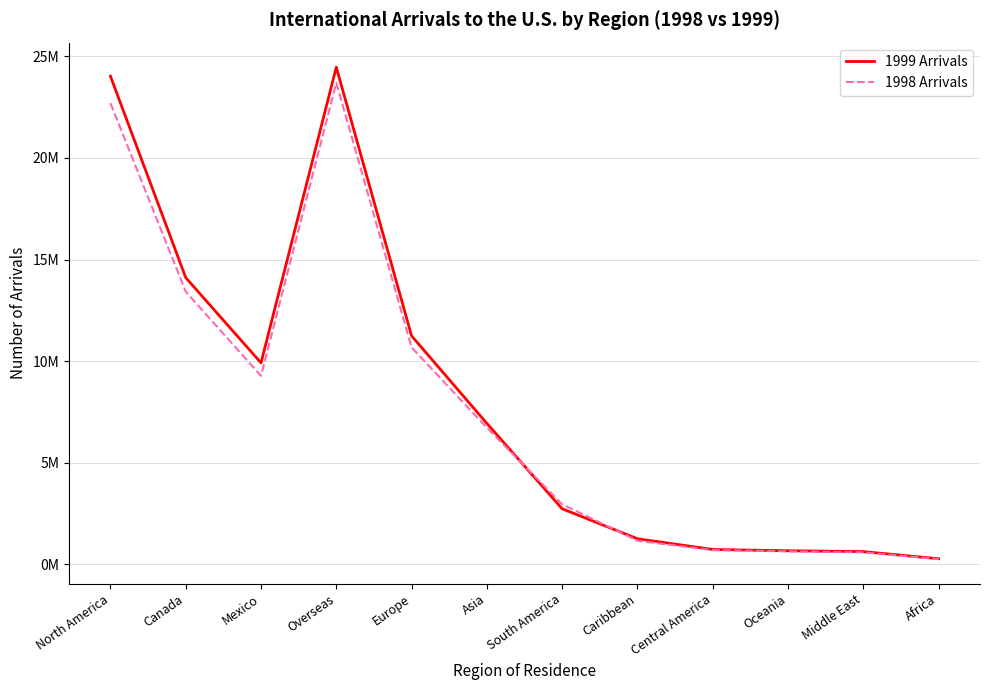

Does the chart display data point markers on the line(s)?

No